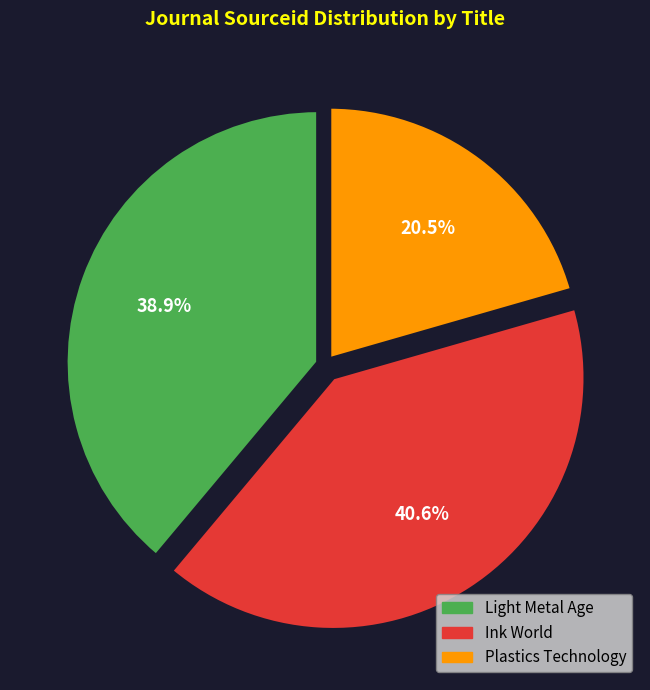

Does Plastics Technology represent more than half of the total?

No